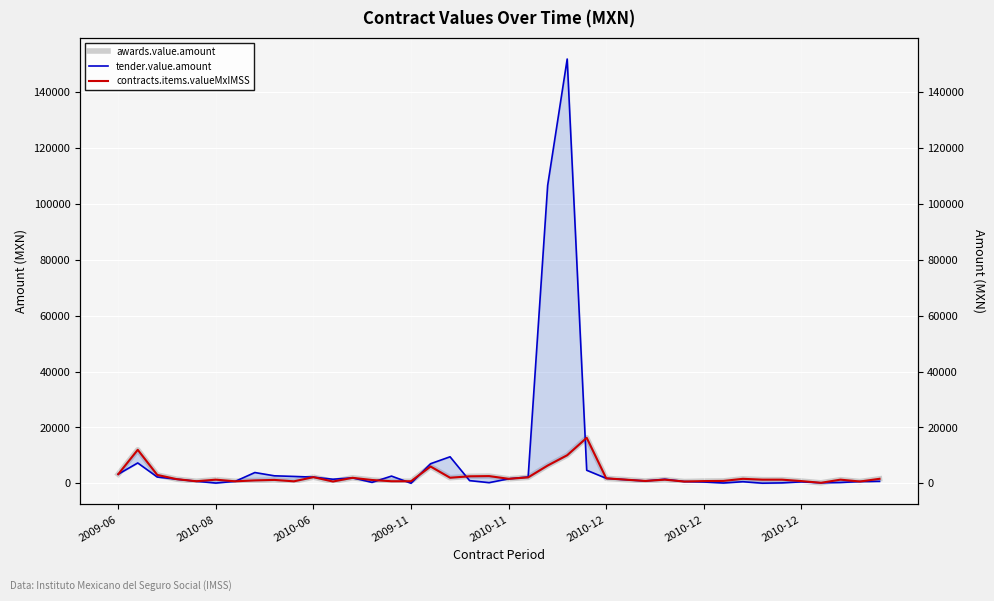

Is it true that contracts.items.valueMxIMSS equals 1622.3 at 2010-11?

True